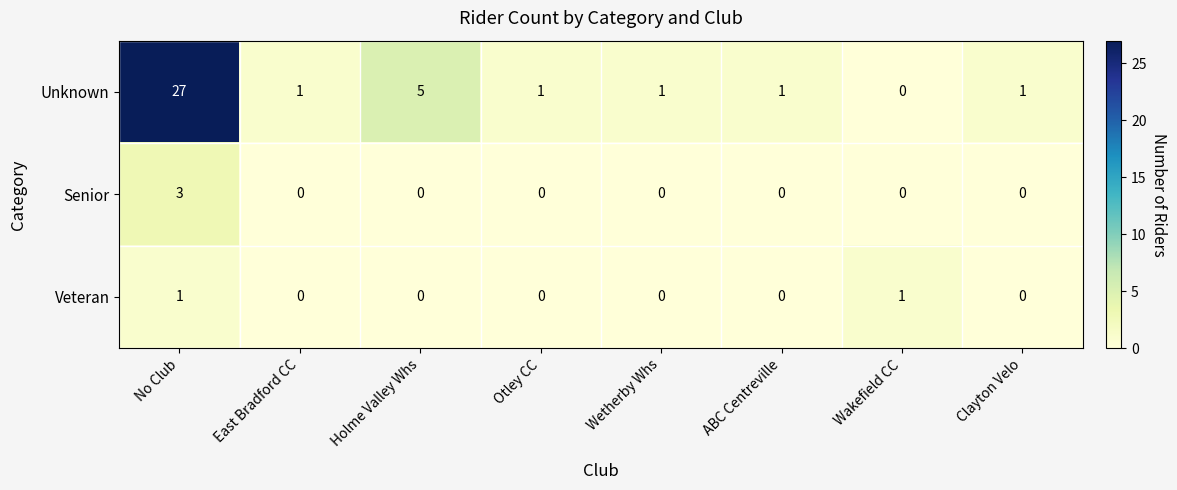

List the series in order of their peak value, lowest first.

Veteran, Senior, Unknown